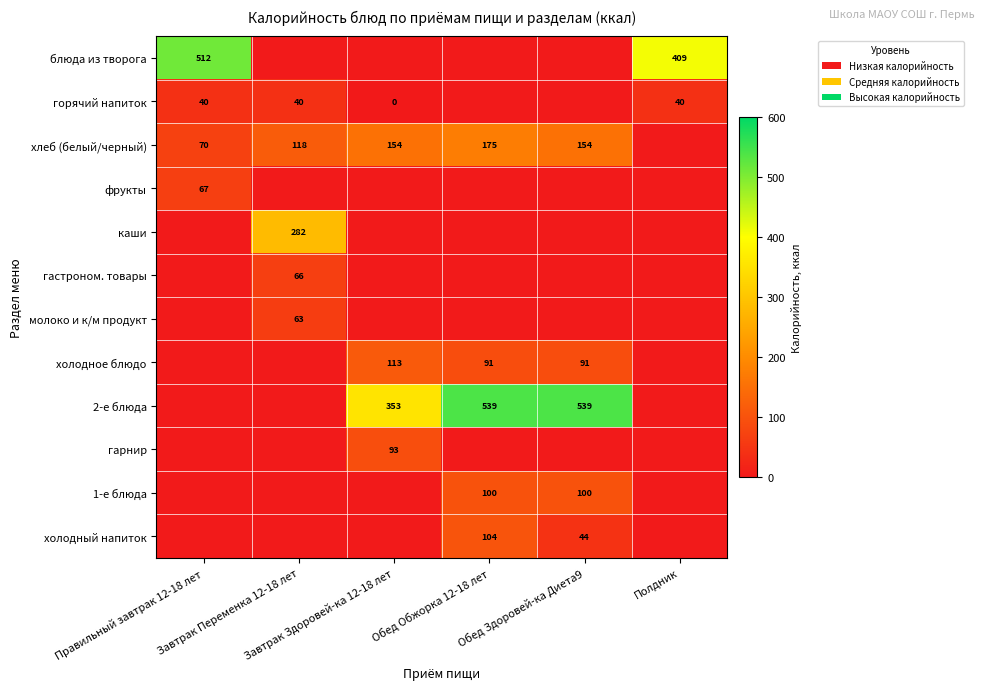

At how many categories does at least one series exceed 324?

5